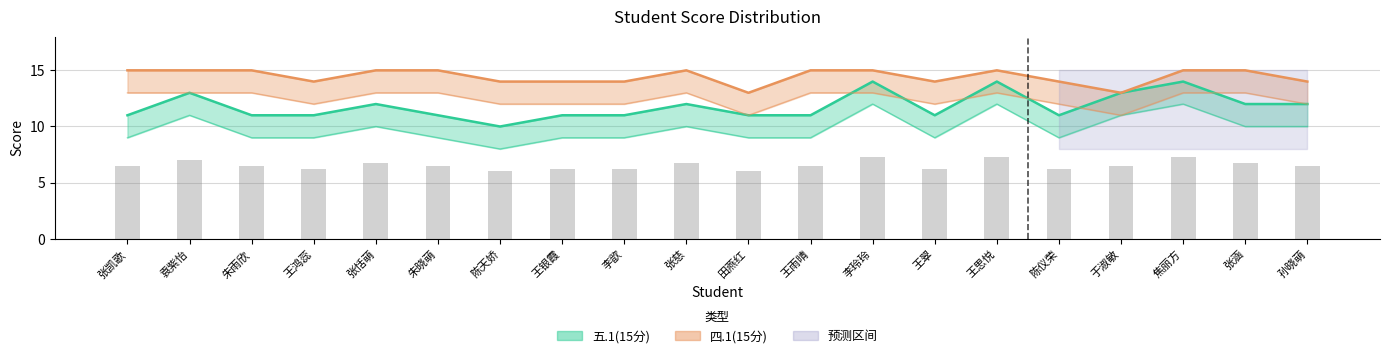

Which label corresponds to the smallest value in the chart?

陈天娇